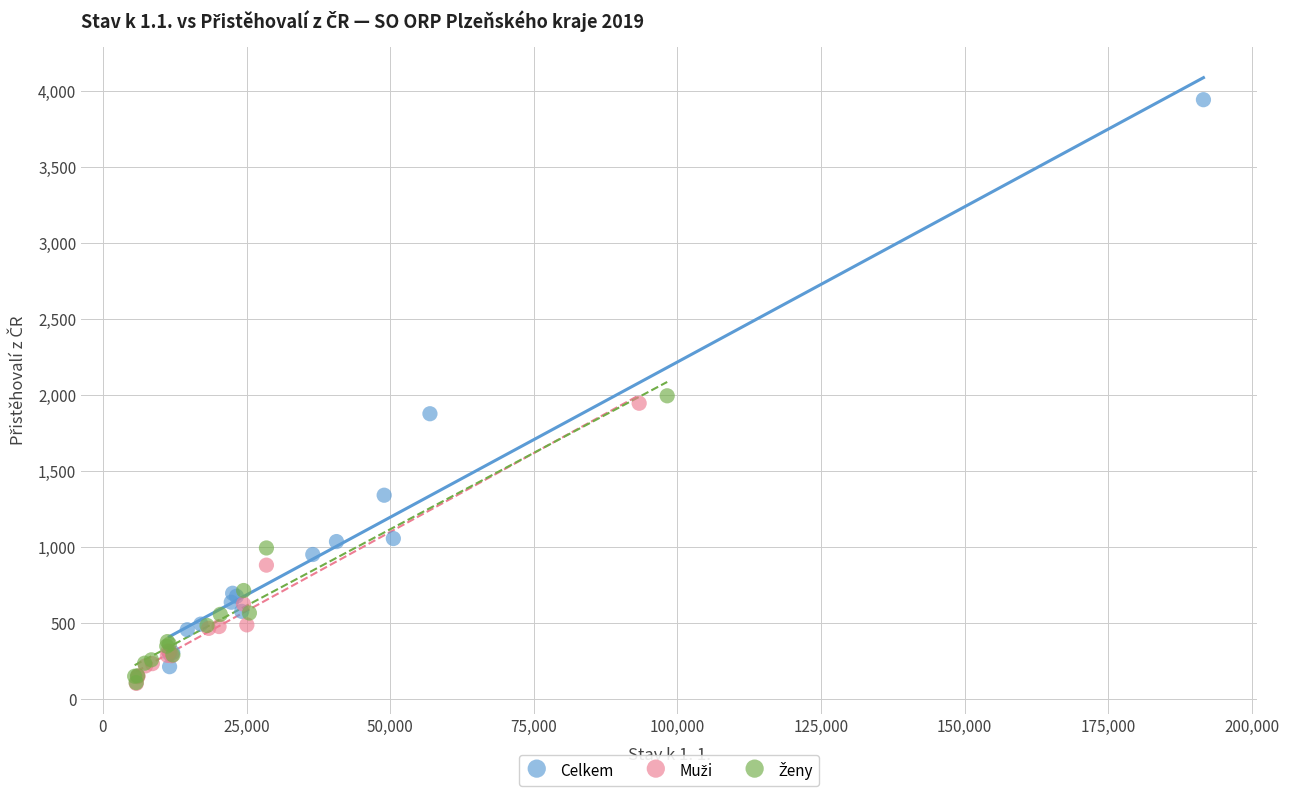

Which series reaches the maximum Y coordinate?

Celkem